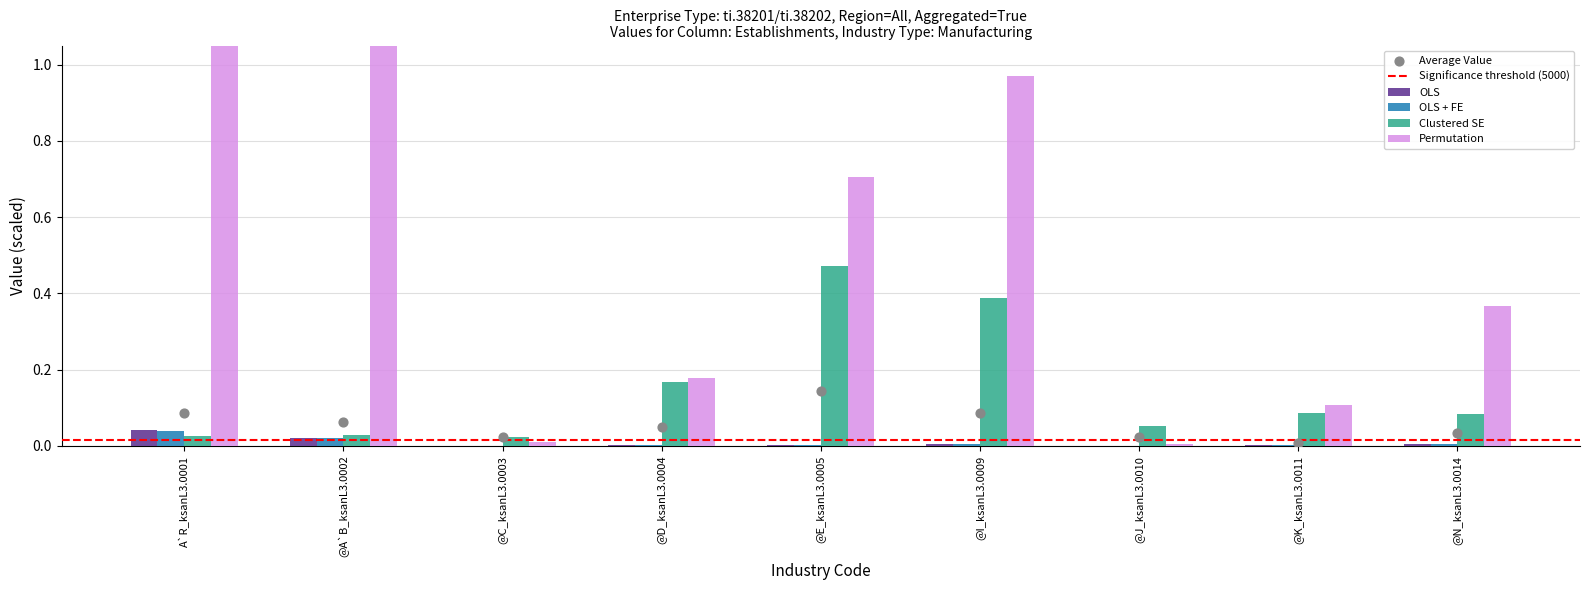

At which category is the sum across all series the highest?

A`R_ksanL3.0001